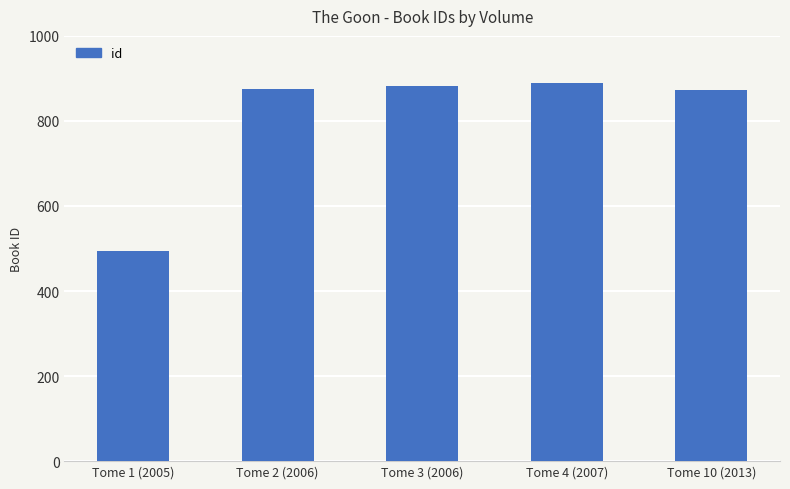

Which label corresponds to the smallest value in the chart?

Tome 1 (2005)